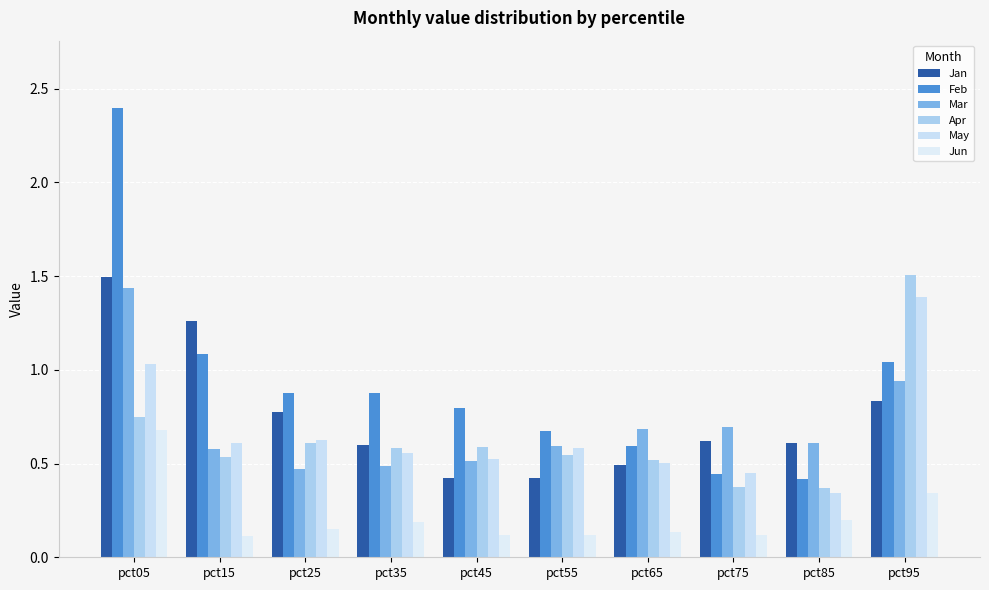

How many bars are there in each group?

6